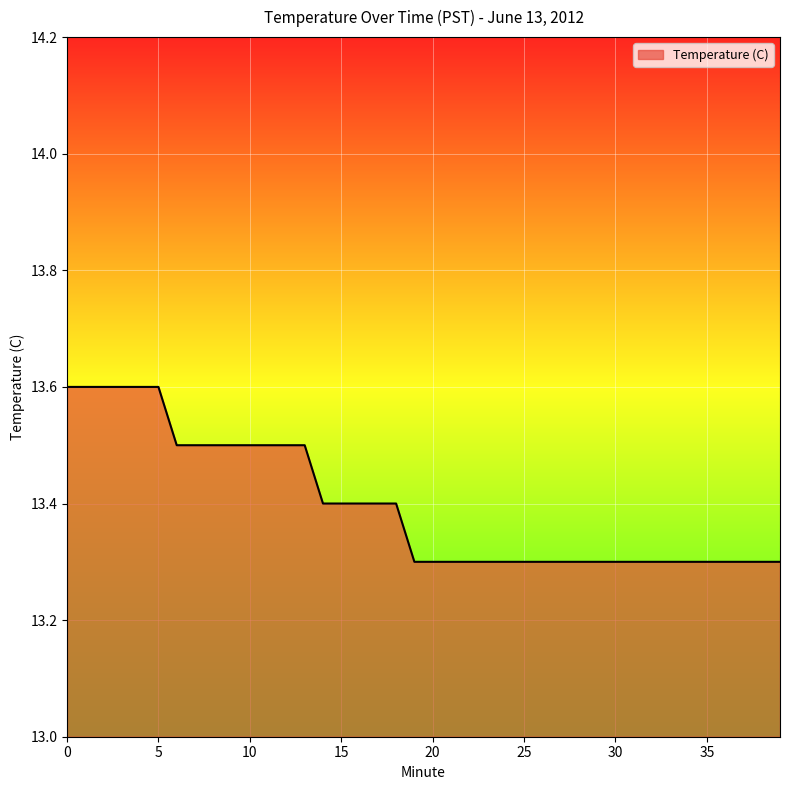

What is the greatest value displayed?

13.6